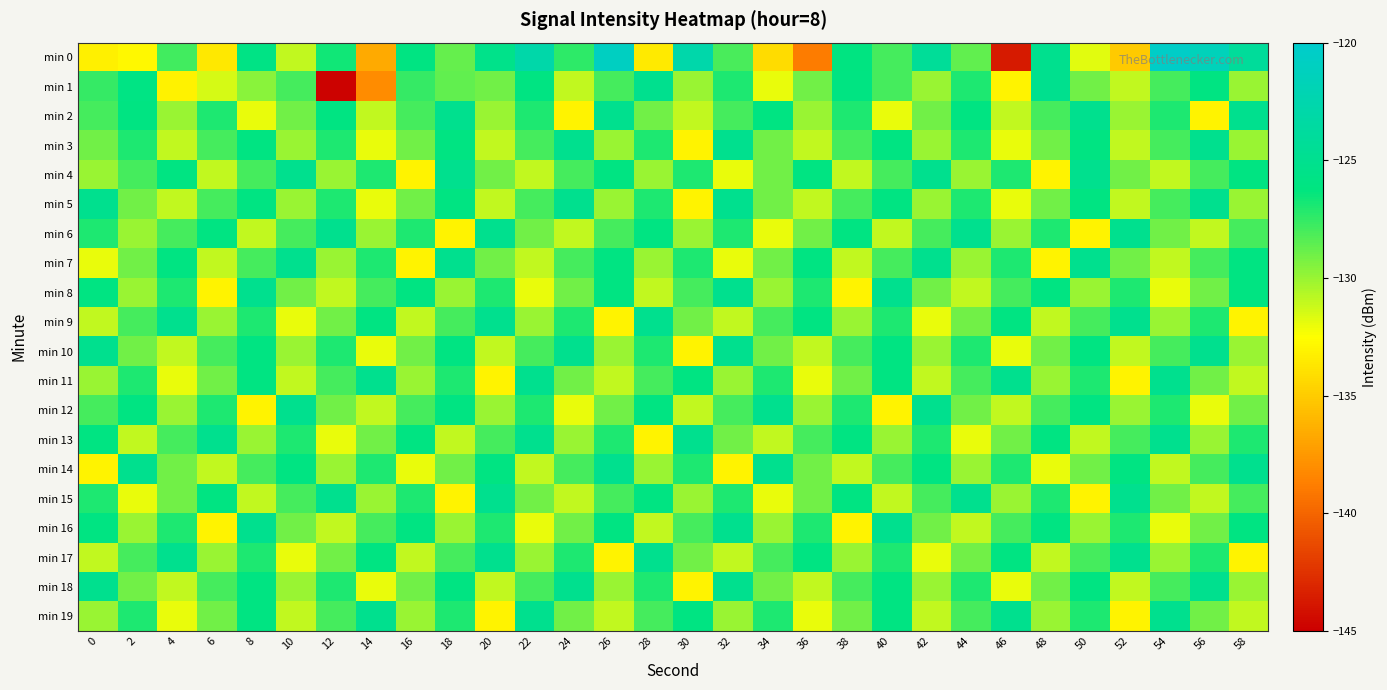

Rank the series by their maximum value, from lowest to highest.

min 1, min 2, min 3, min 4, min 5, min 6, min 7, min 8, min 9, min 10, min 11, min 12, min 13, min 14, min 15, min 16, min 17, min 18, min 19, min 0